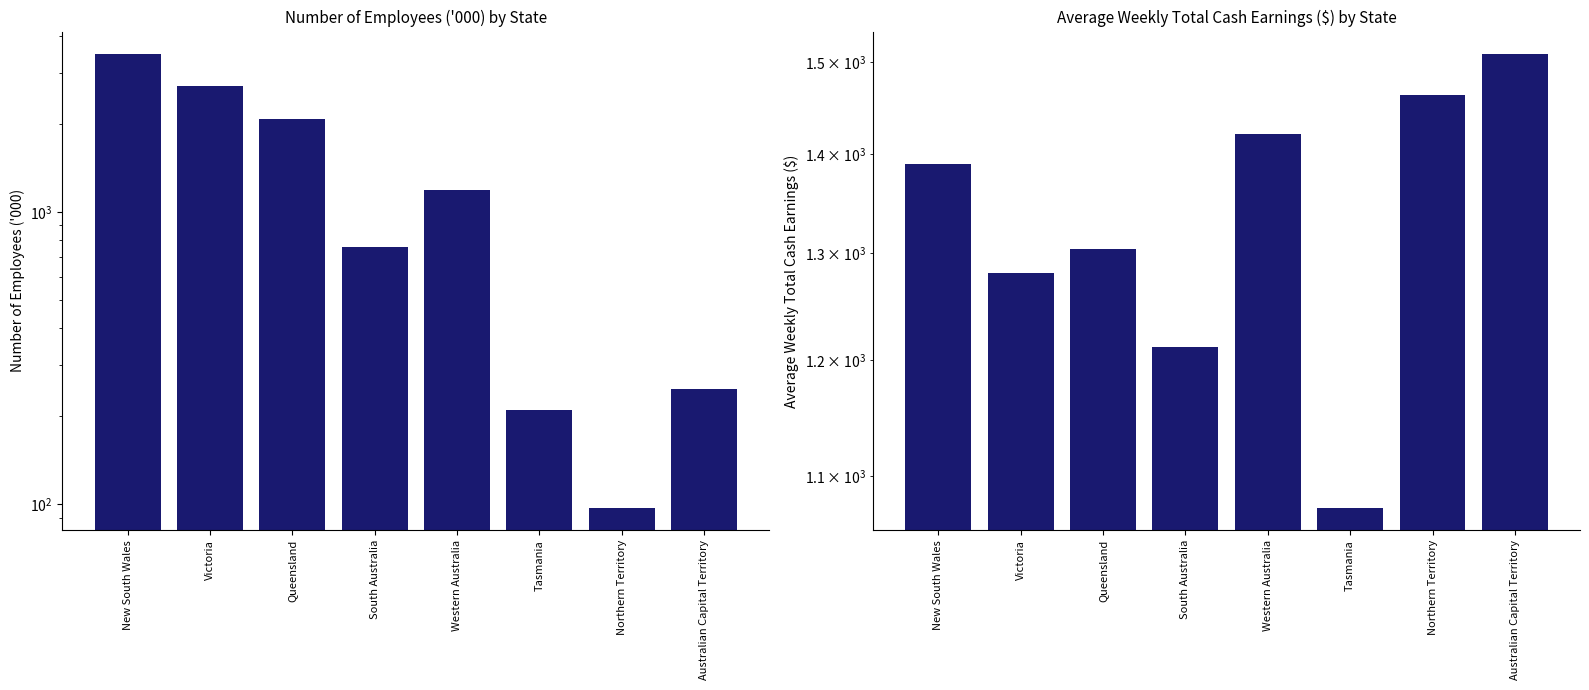

True or false: the data shows 1462.9 at Northern Territory.

True